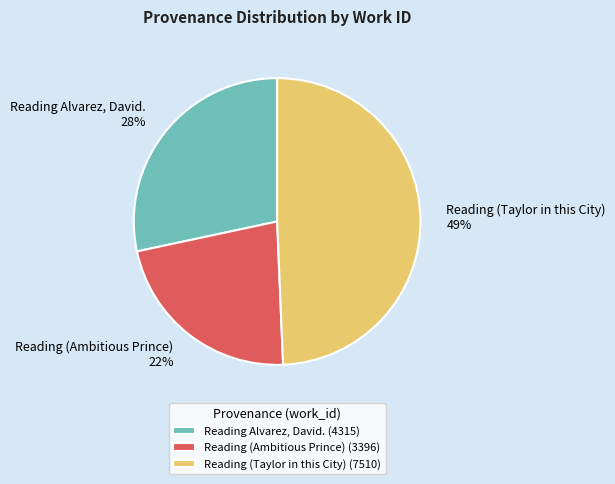

Does any single category account for the majority?

No